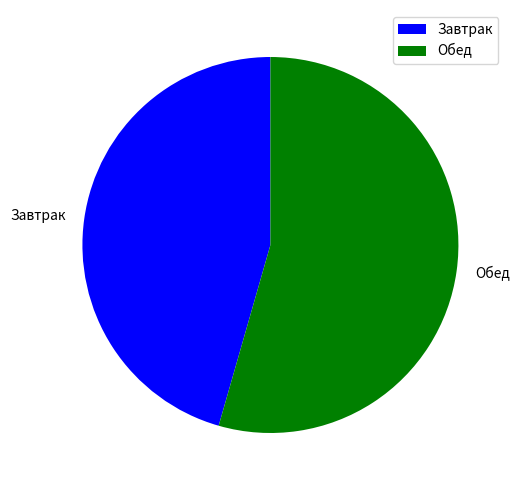

The Завтрак slice represents 60% of the pie. True or false?

False